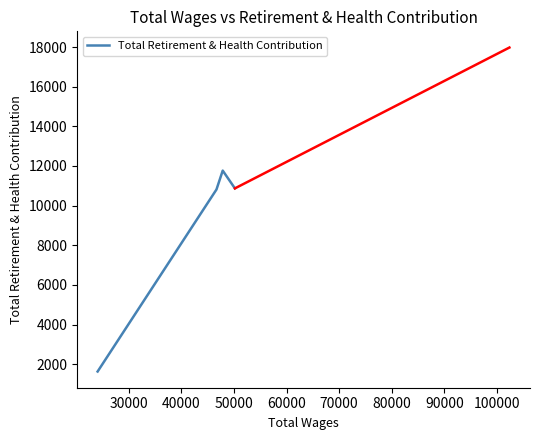

What is the average value?

8769